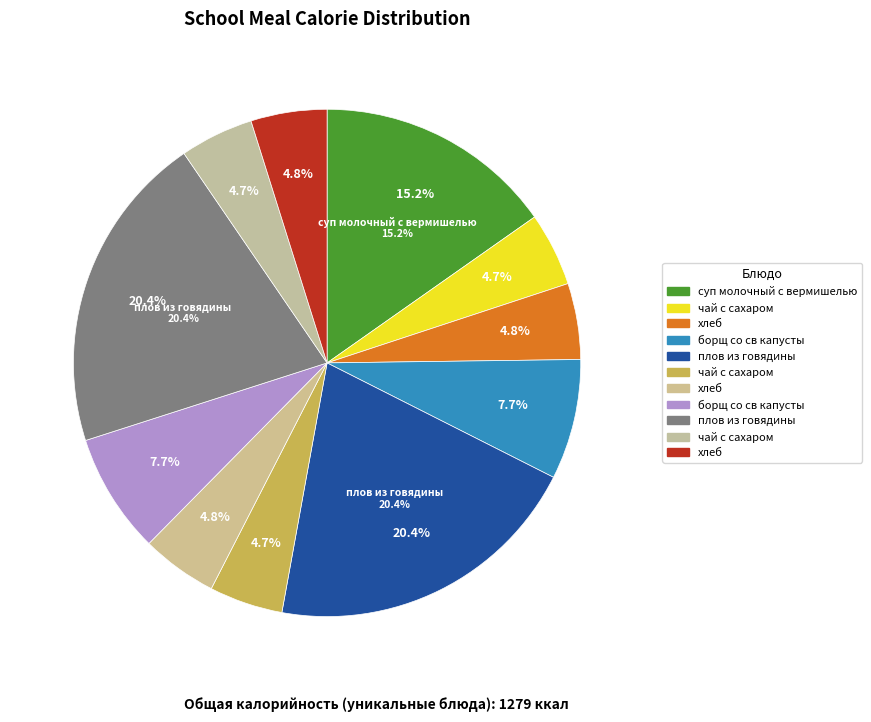

Which slice is the largest?

плов из говядины (Обед 1-4)